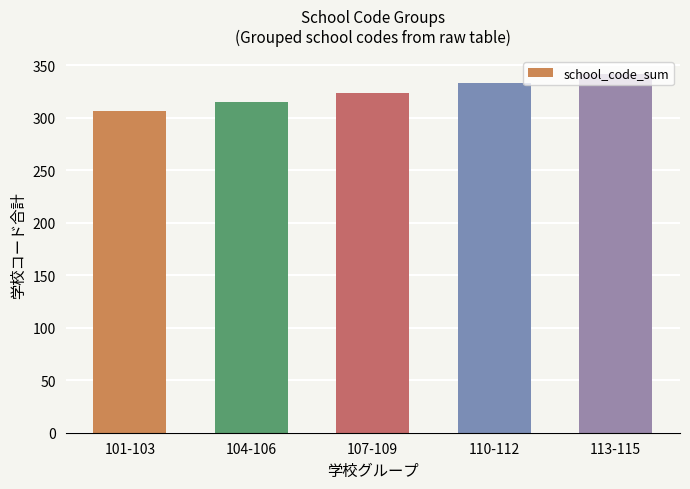

How many bars are there in total?

5